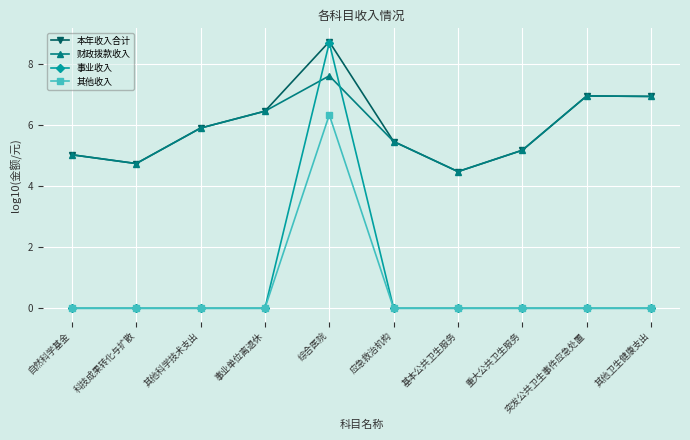

True or false: 财政拨款收入 has a value of 4.5 at 其他卫生健康支出.

False